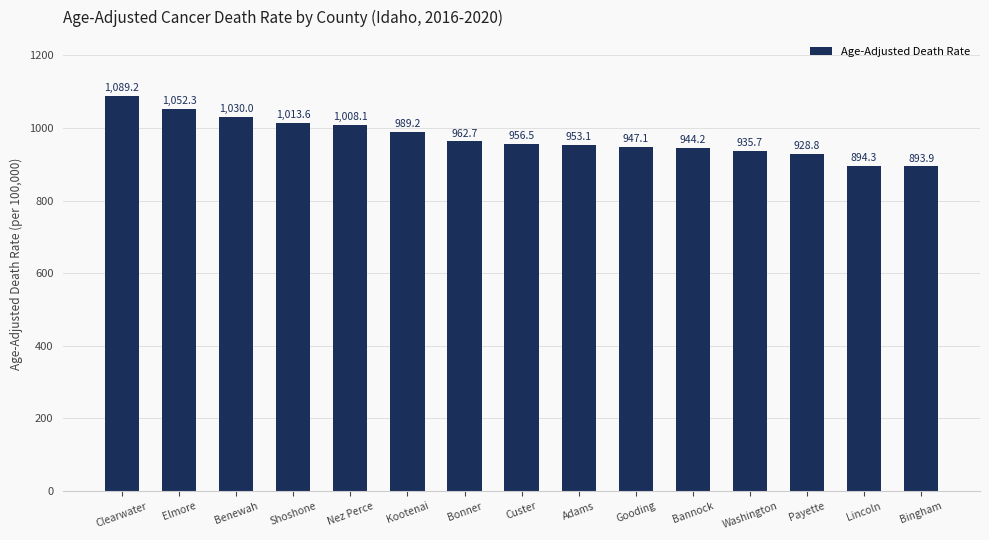

Reading right to left, extract all data points from this chart.

893.9	894.3	928.8	935.7	944.2	947.1	953.1	956.5	962.7	989.2	1008.1	1013.6	1030.0	1052.3	1089.2